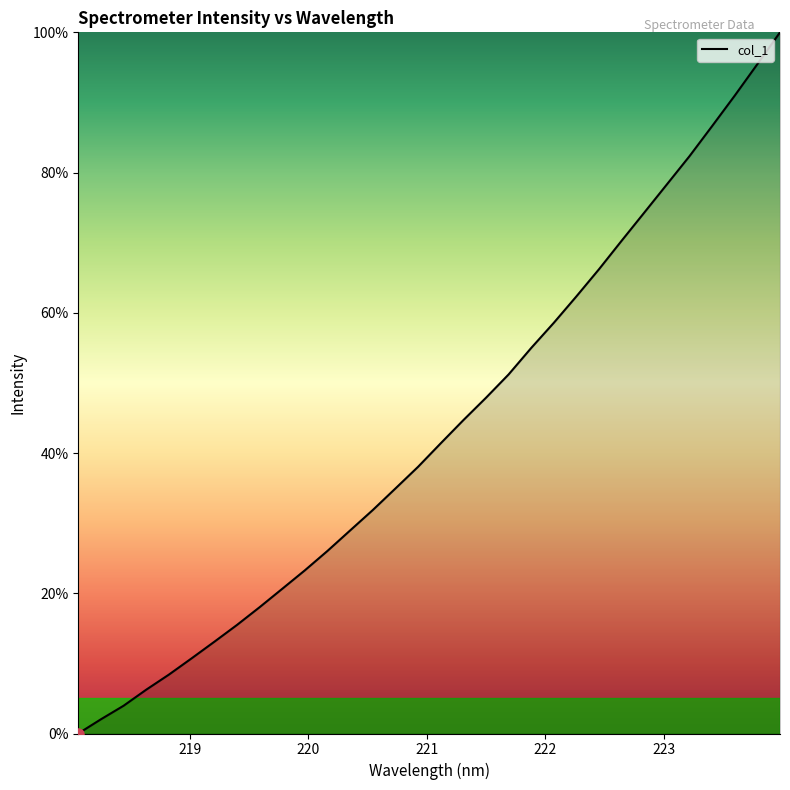

What is the greatest value displayed?

100.0